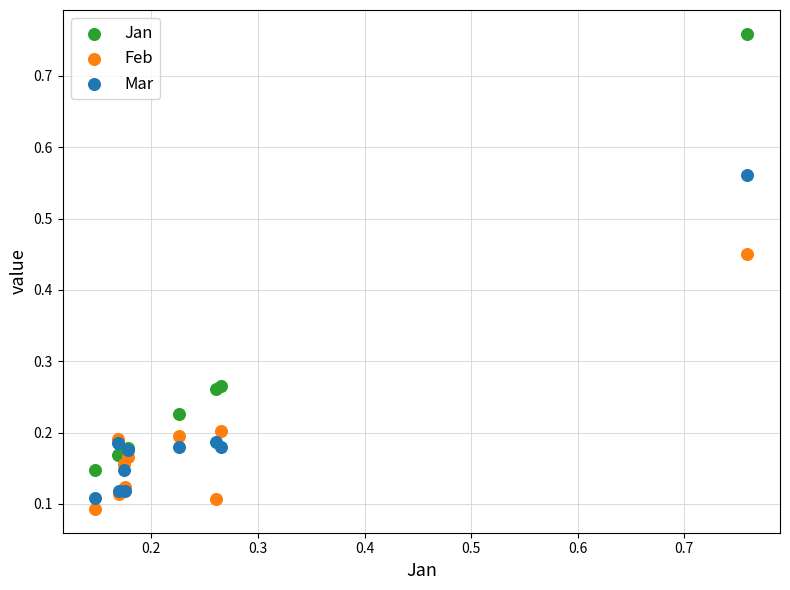

Which series contains the highest Y value?

Jan